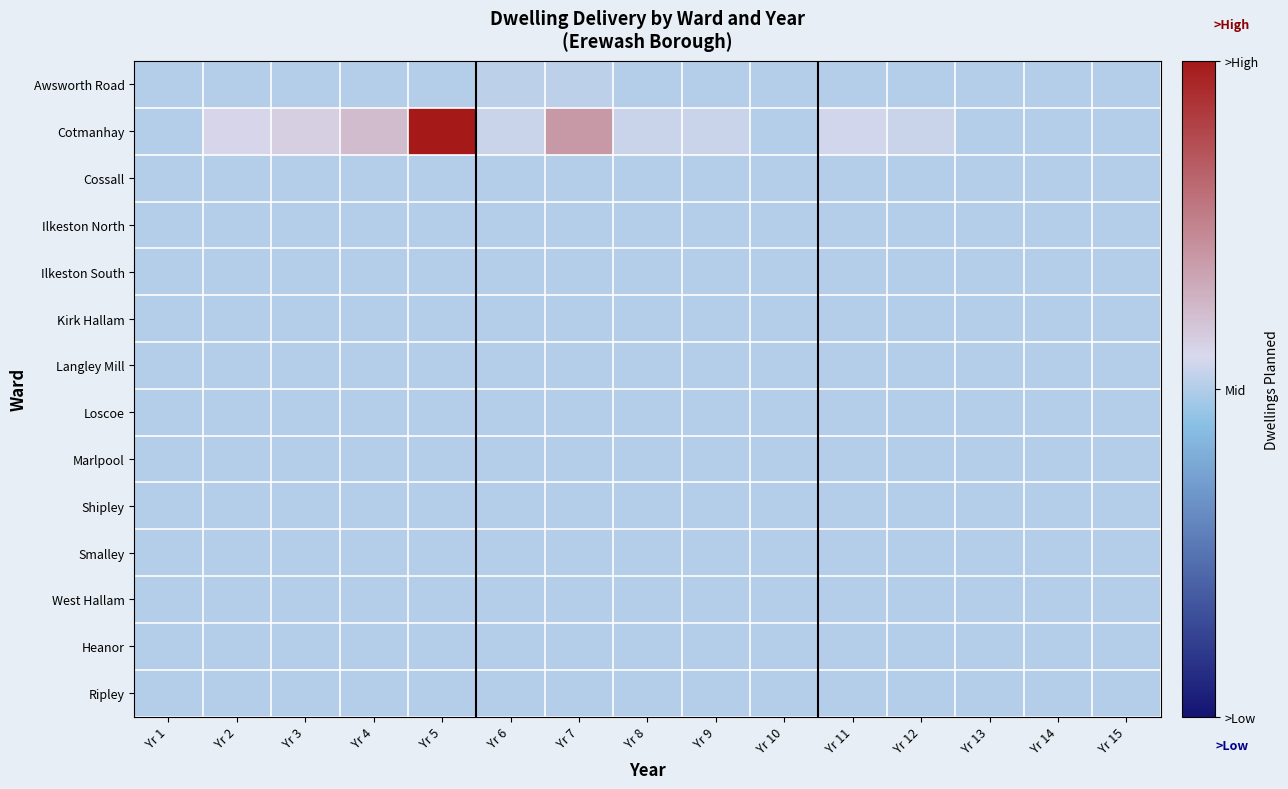

Count the number of categories in the chart.

15